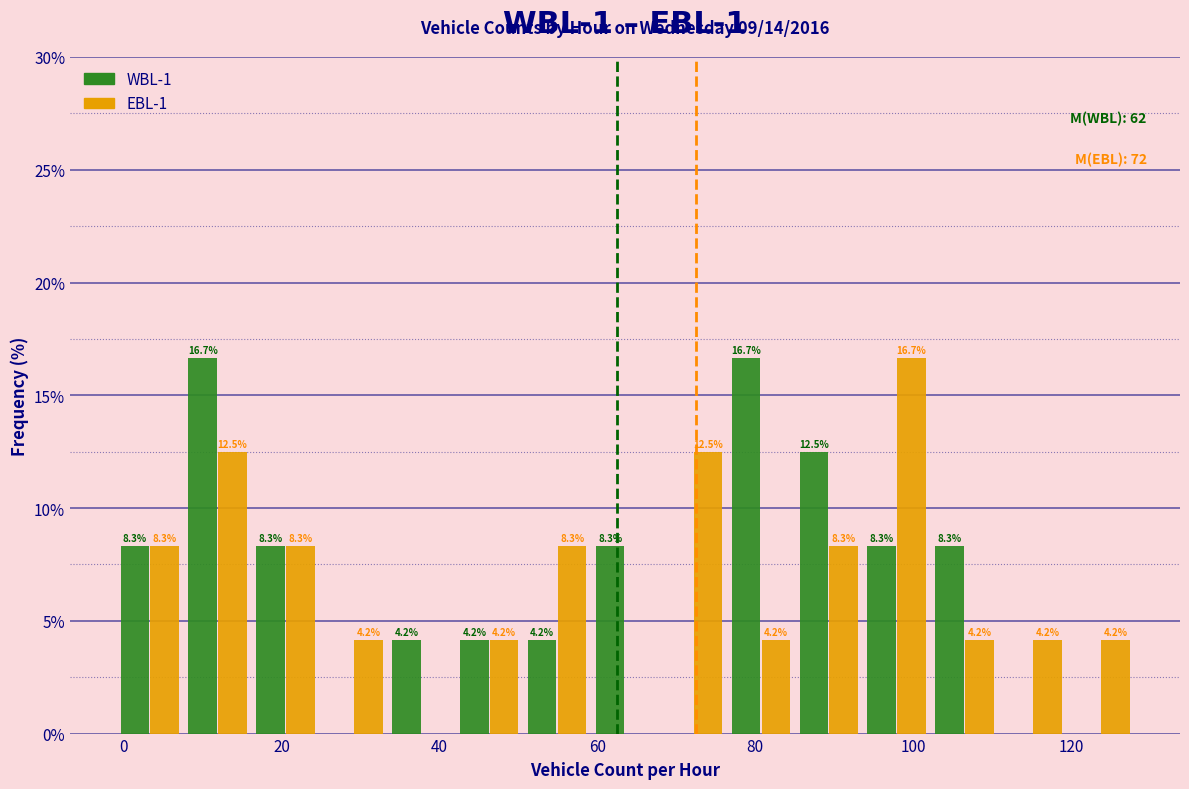

In the EBL-1 series, which range on the x-axis has the tallest bar?

93.6 to 102.2